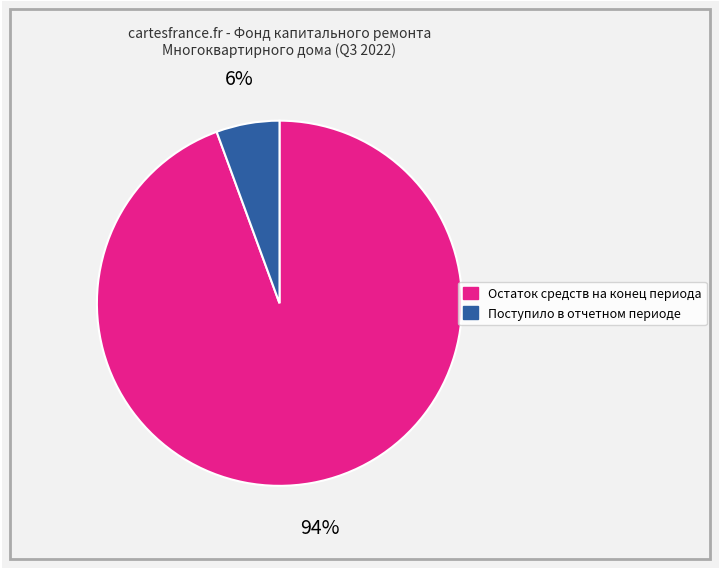

Approximately how many times larger is the value at Поступило в отчетном периоде compared to Остаток средств на конец периода?

0.1